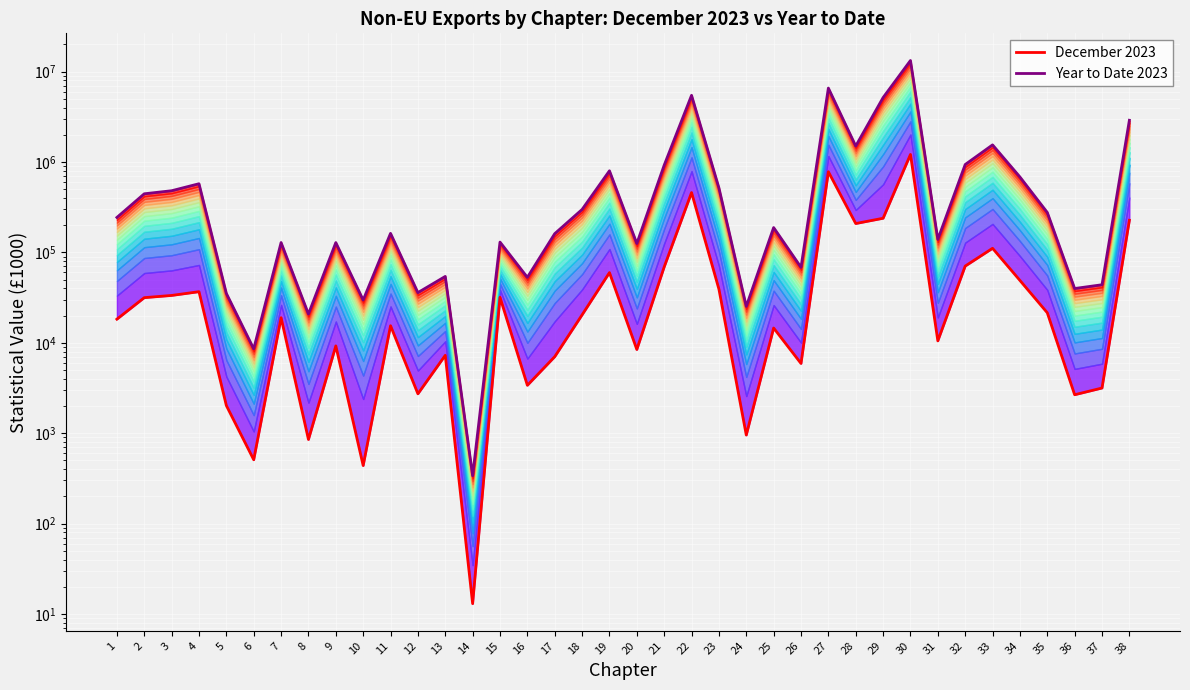

Where is December 2023 nearest to the value 605642?

22